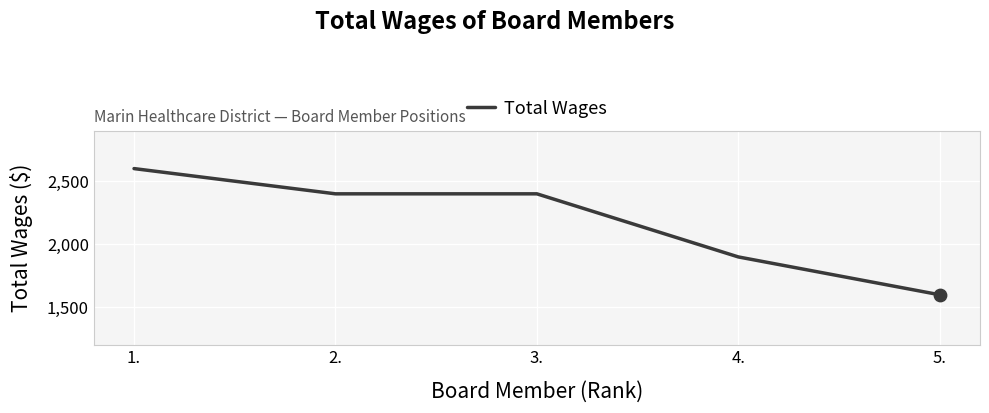

What is the change in value from 3. to 4.?

-500